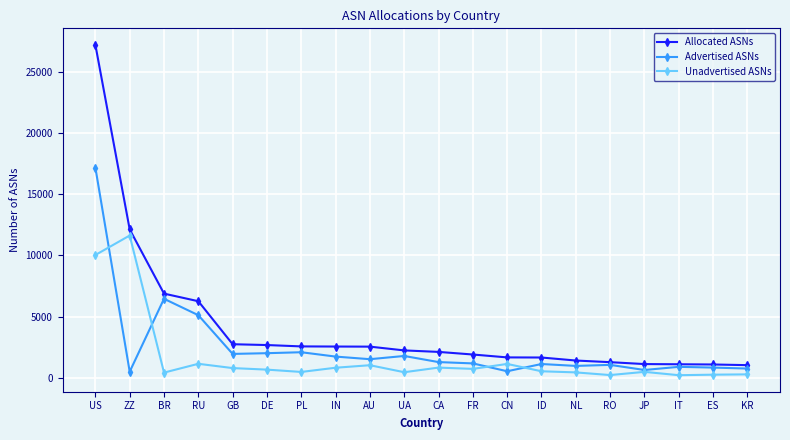

At how many categories does at least one series exceed 12494?

1